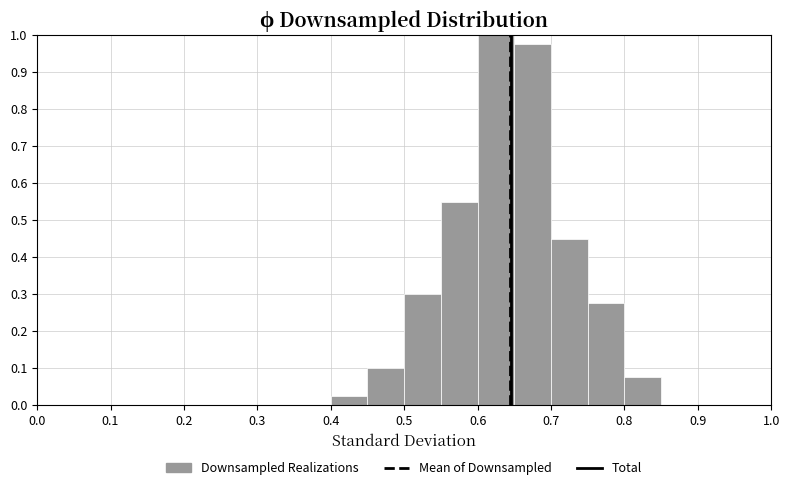

Reading left to right, transcribe this chart: for each bar, give the range it covers on the x-axis and its height. The values are not printed on the chart, so give them approximately, as read against the axis.

0.00 to 0.05: 0
0.05 to 0.10: 0
0.10 to 0.15: 0
0.15 to 0.20: 0
0.20 to 0.25: 0
0.25 to 0.30: 0
0.30 to 0.35: 0
0.35 to 0.40: 0
0.40 to 0.45: 0.03
0.45 to 0.50: 0.10
0.50 to 0.55: 0.30
0.55 to 0.60: 0.55
0.60 to 0.65: 1.00
0.65 to 0.70: 0.98
0.70 to 0.75: 0.45
0.75 to 0.80: 0.28
0.80 to 0.85: 0.08
0.85 to 0.90: 0
0.90 to 0.95: 0
0.95 to 1.00: 0